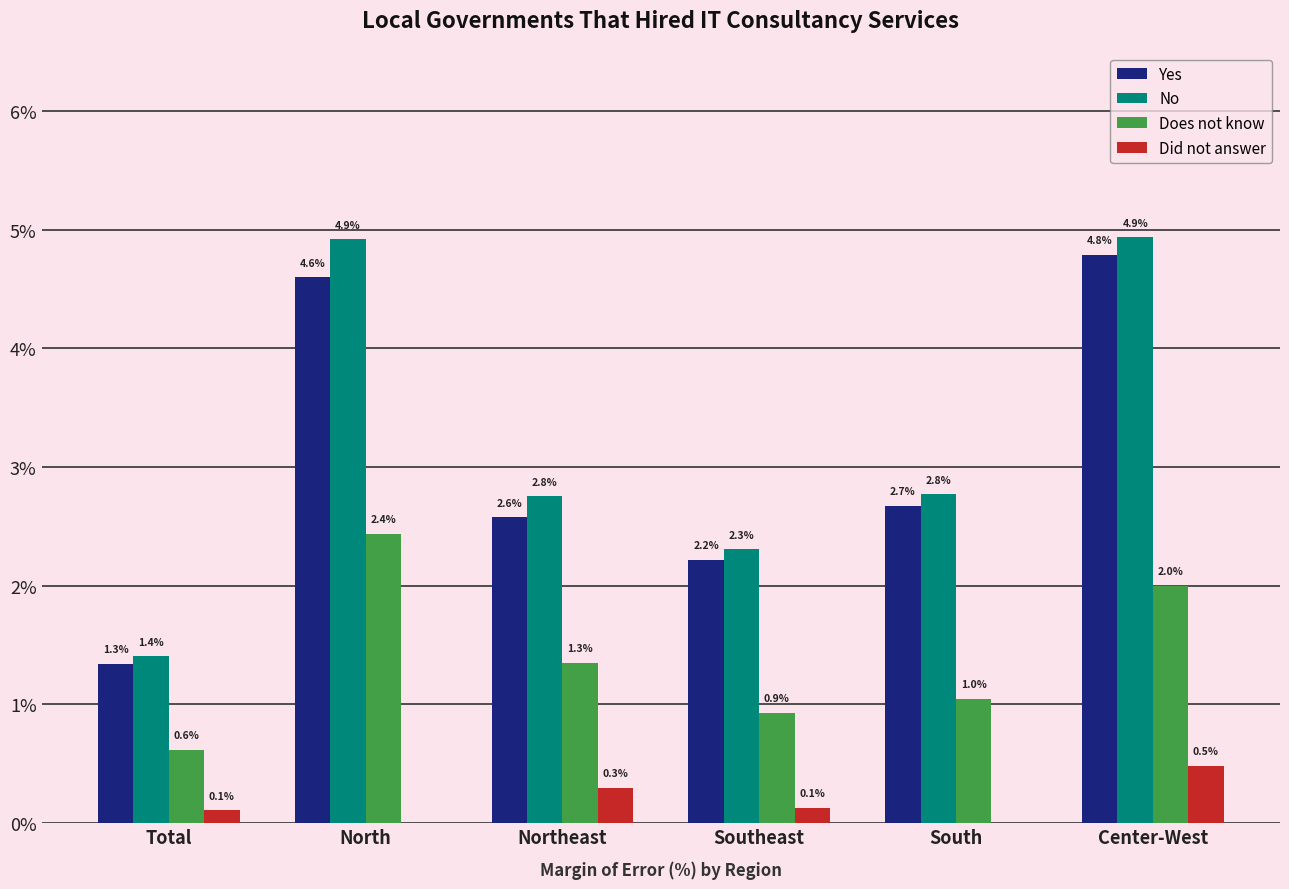

Which series has the largest total across all categories?

No